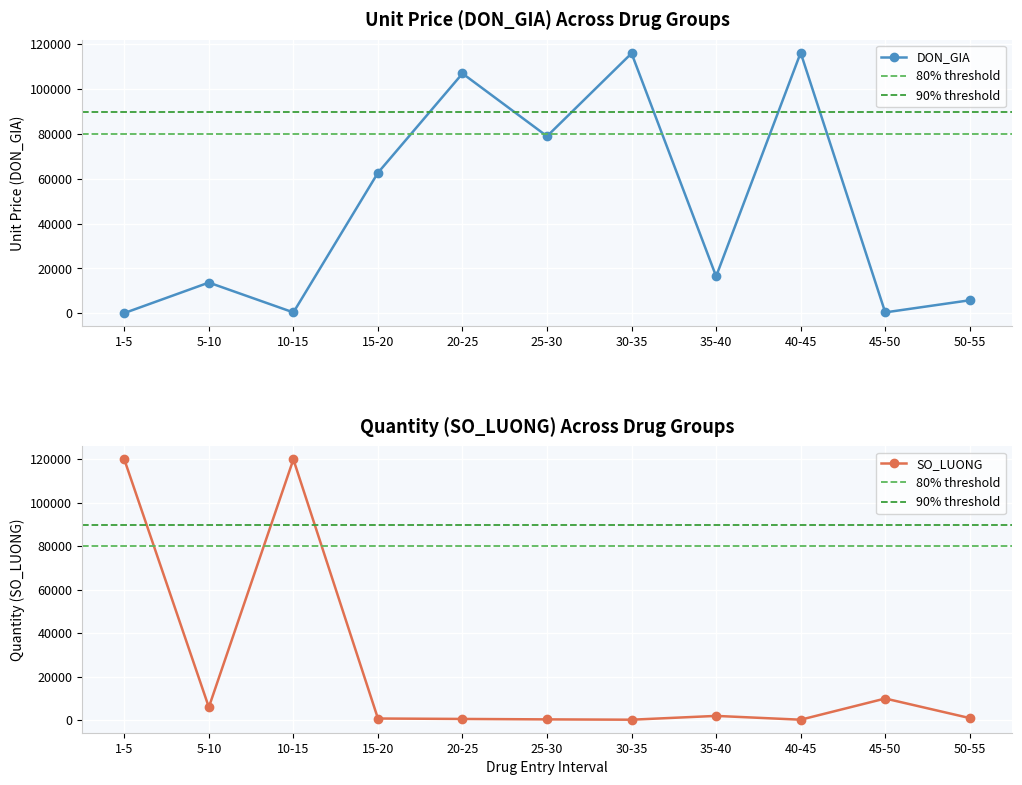

What is the spread (max minus min) of values at 15-20?

61885